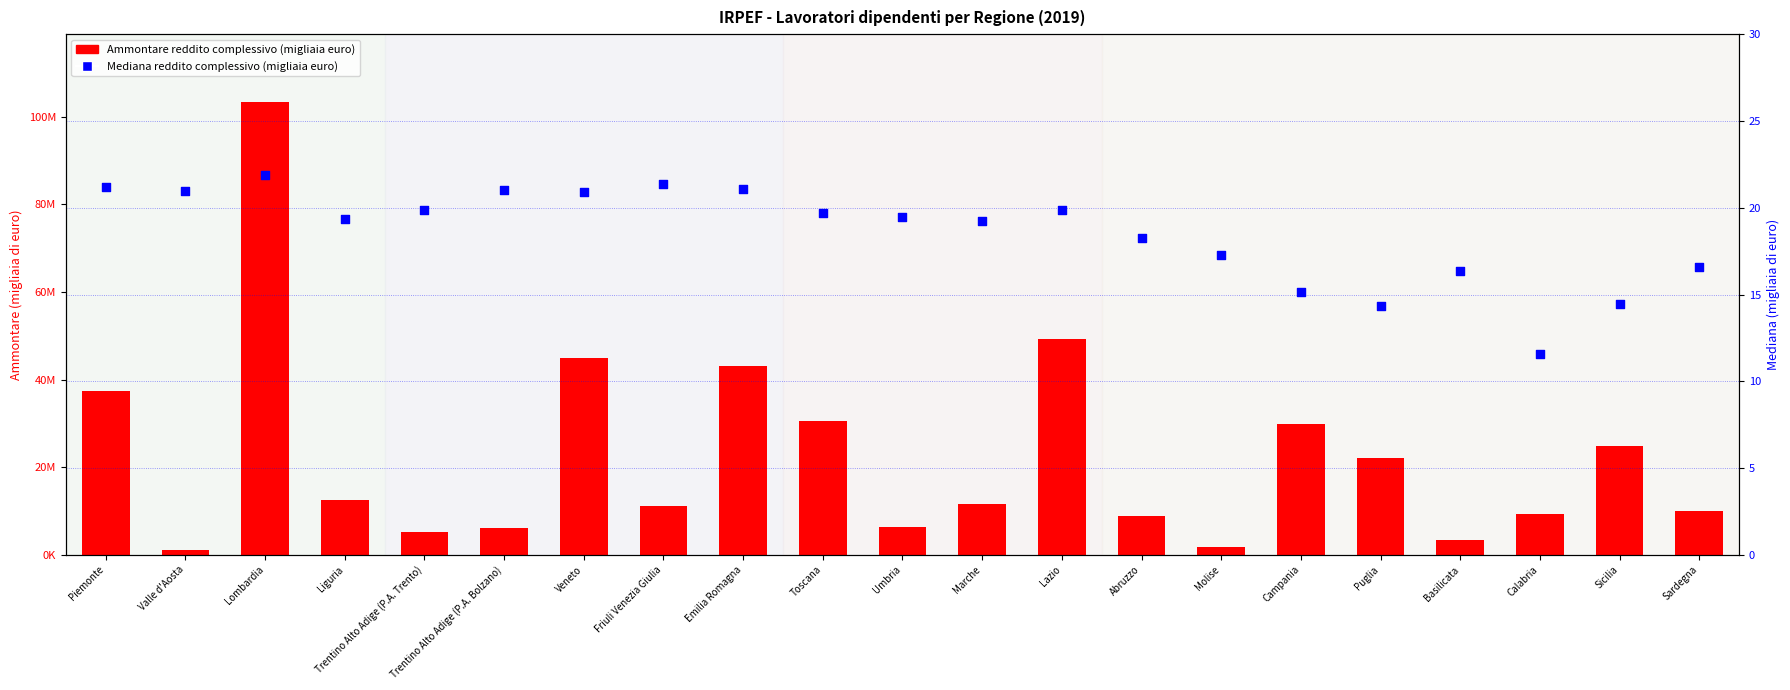

What are all the series names shown in the legend?

Ammontare reddito complessivo (migliaia euro), Mediana reddito complessivo (migliaia euro)